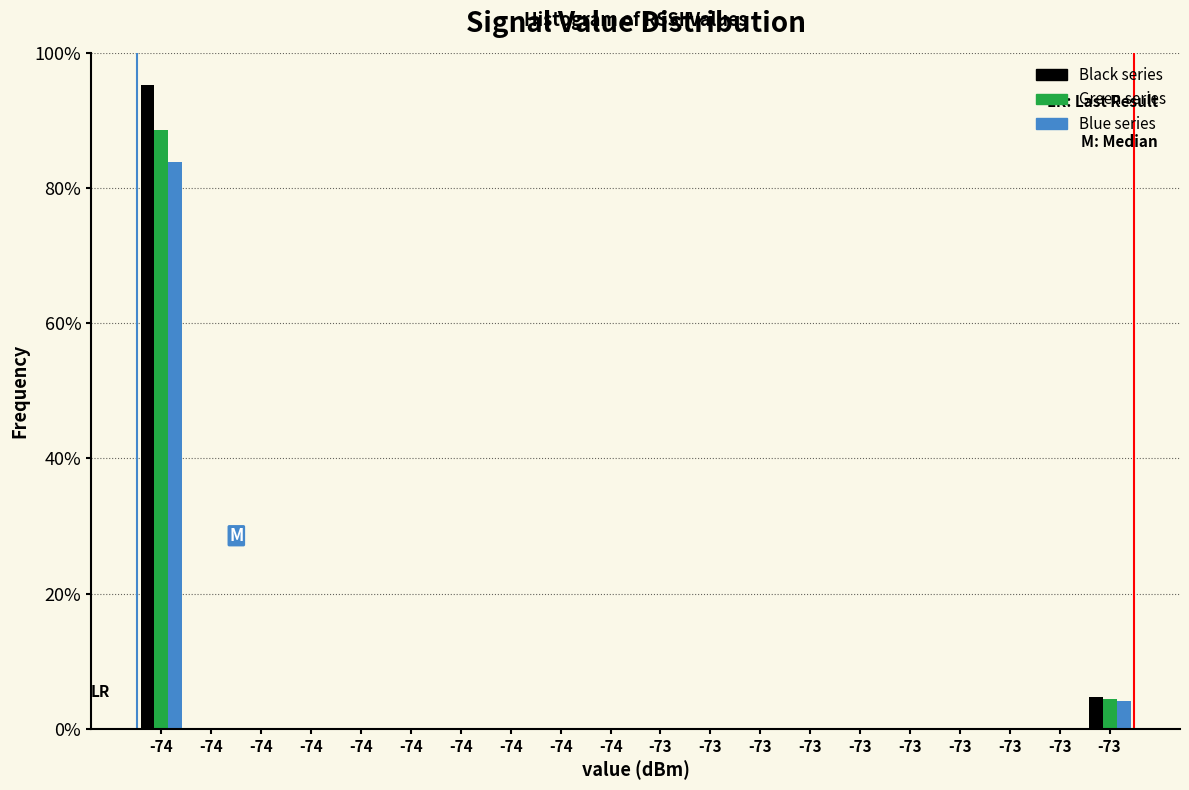

What are all the series names shown in the legend?

Black series, Green series, Blue series